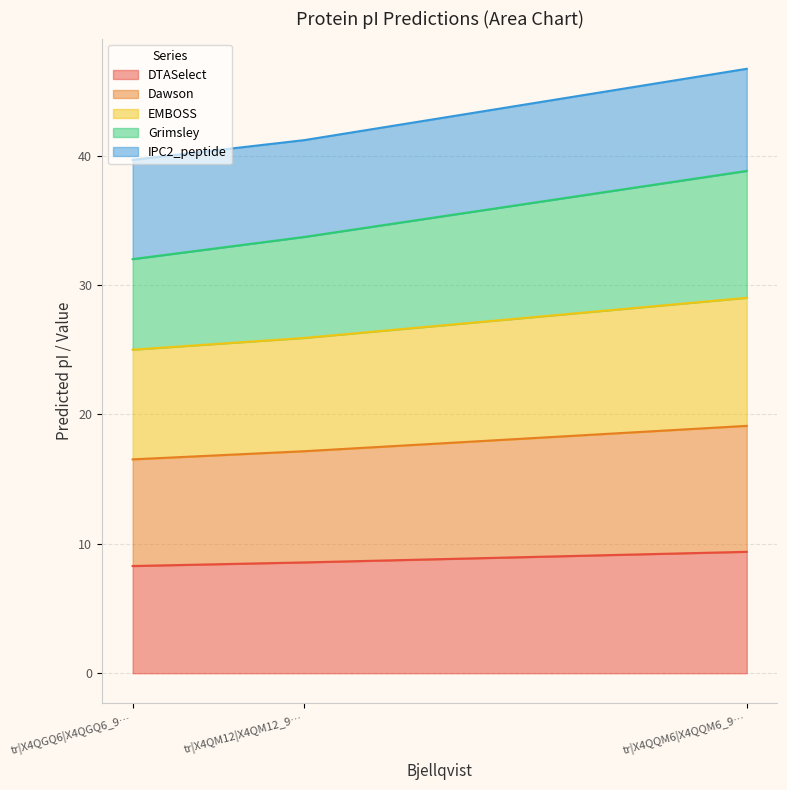

At which category is the sum across all series the highest?

tr|X4QQM6|X4QQM6_9…